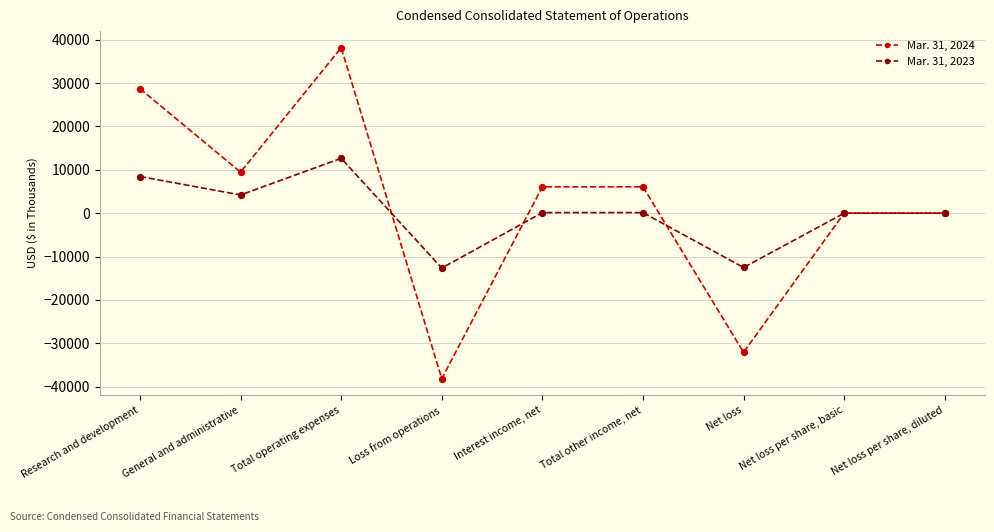

Which series has the largest range (max minus min)?

Mar. 31, 2024